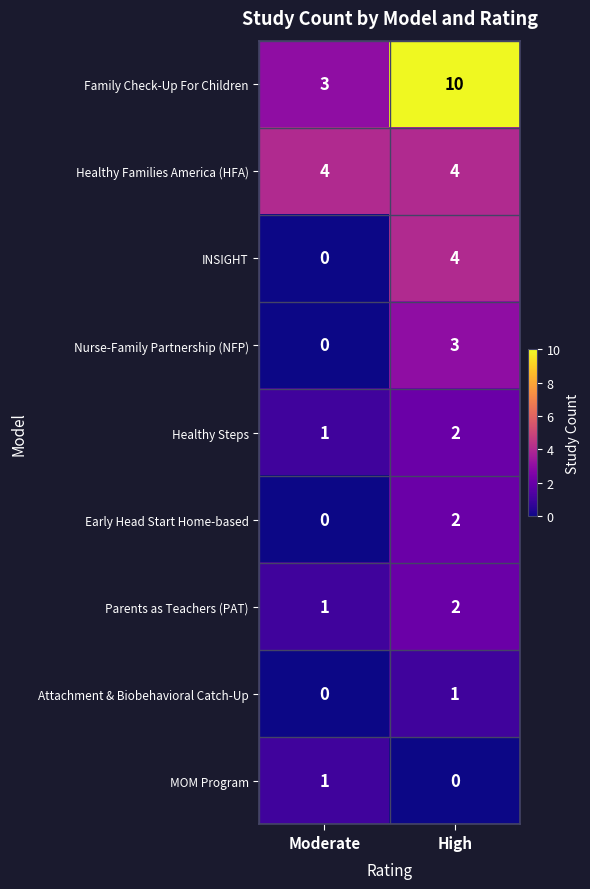

Is it true that Healthy Steps equals 2 at High?

True